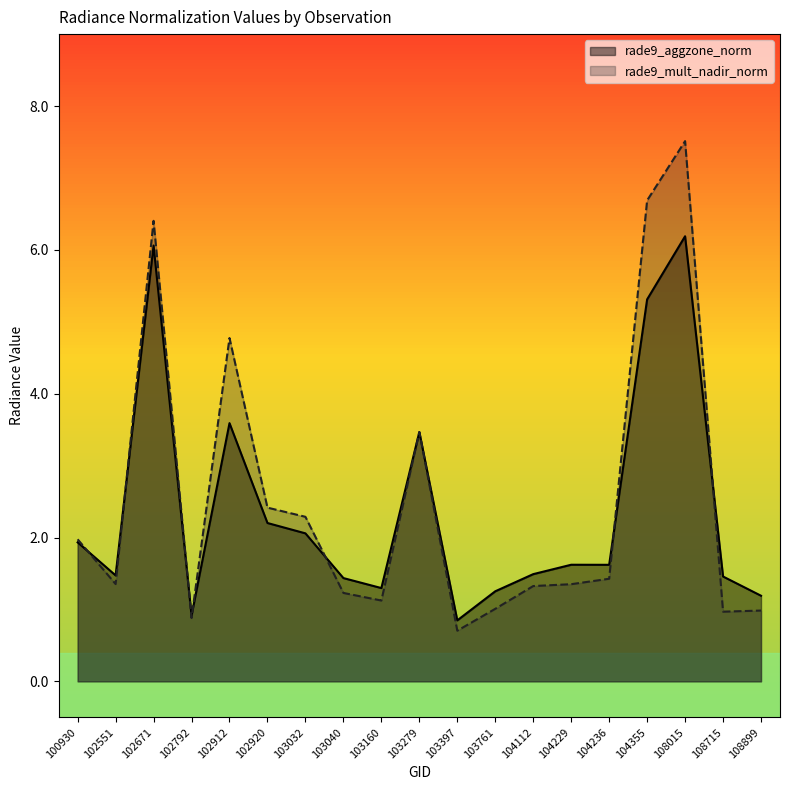

How many times do rade9_mult_nadir_norm and rade9_aggzone_norm cross each other?

7